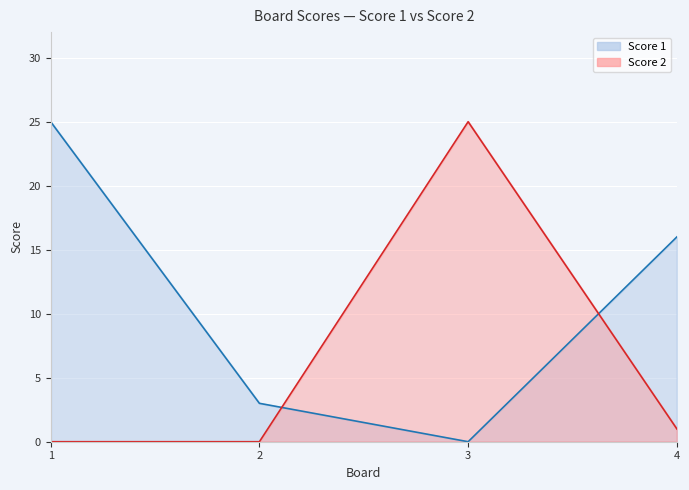

How many intersections are there between Score 2 and Score 1?

2